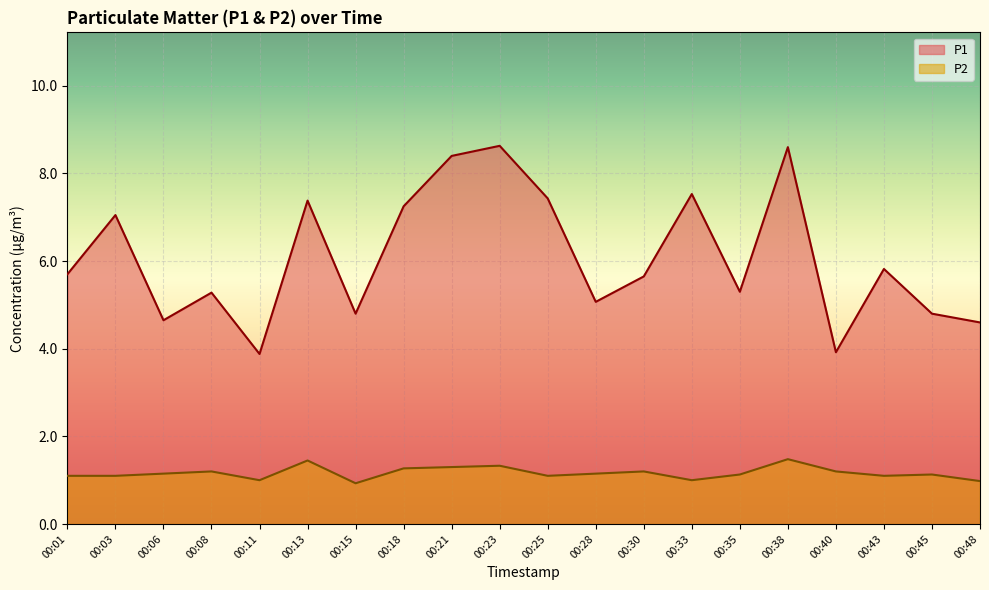

True or false: P2 and P1 intersect in this chart.

False